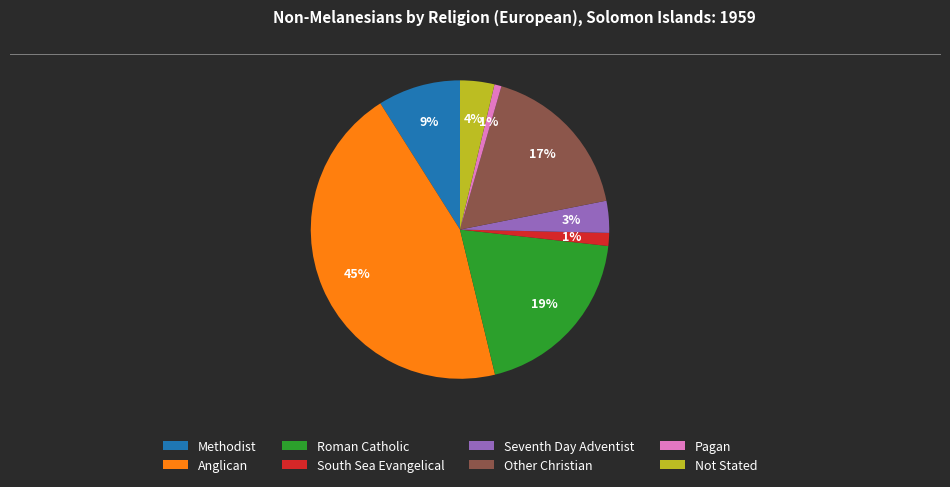

What is the largest slice in the pie chart?

Anglican